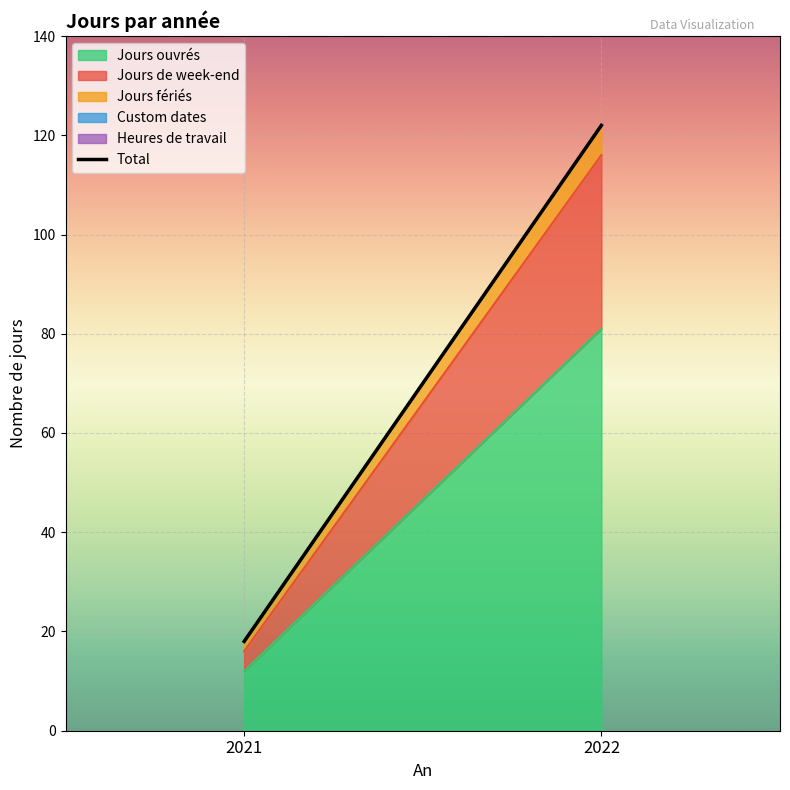

How many series are shown in this chart?

5